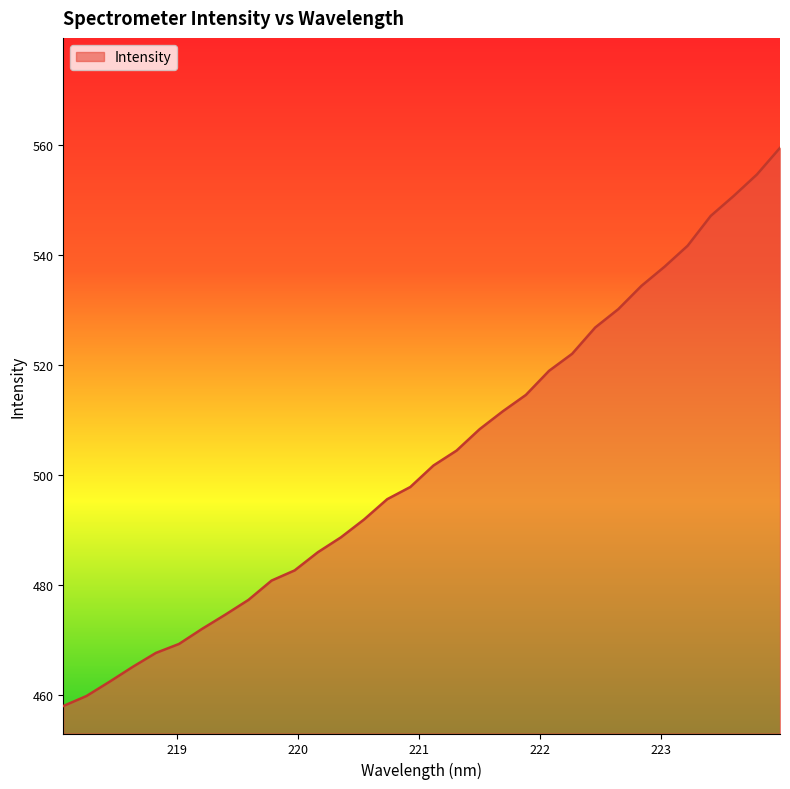

How many series are shown in this chart?

1